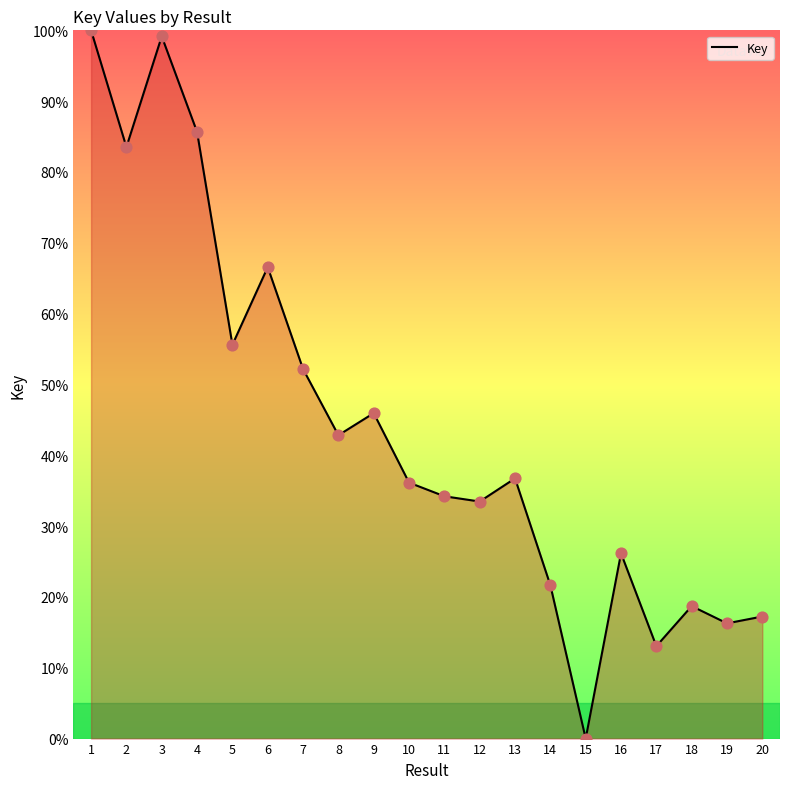

What is the change in value from 2 to 18?

-64.8